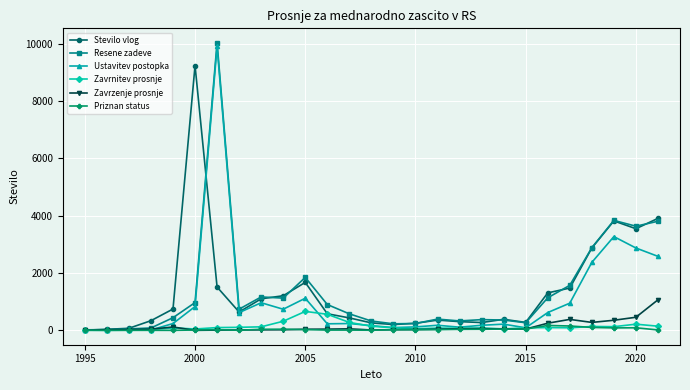

What is the maximum value for Zavrnitev prosnje?

661